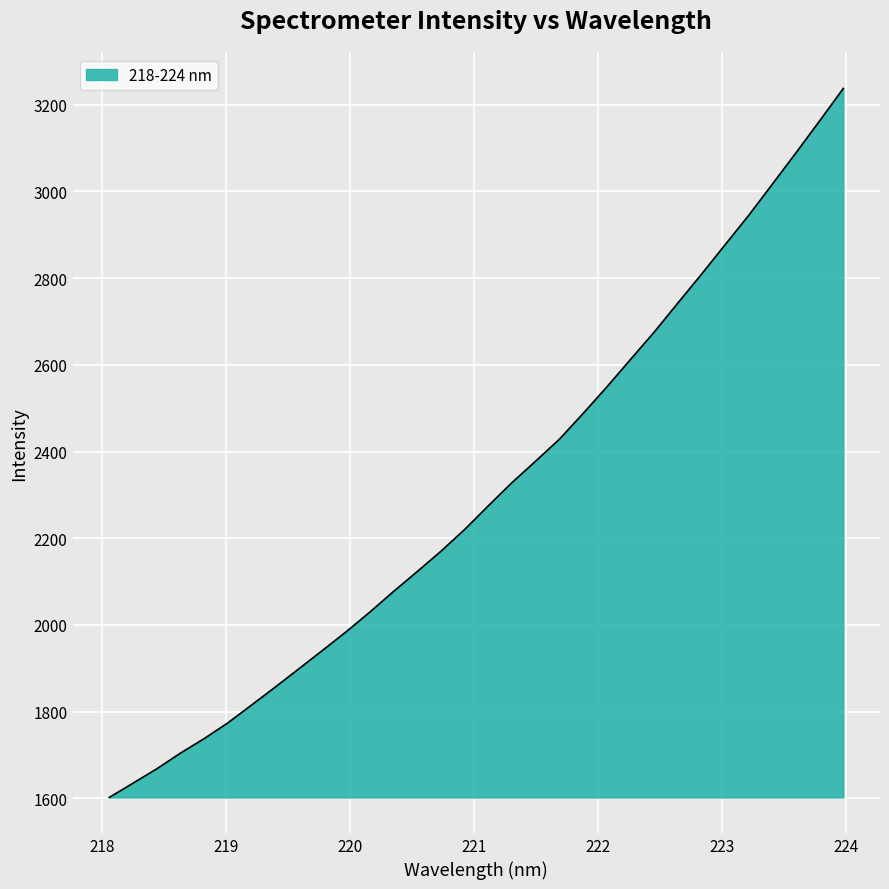

What is the difference between the maximum and minimum values?

1635.3